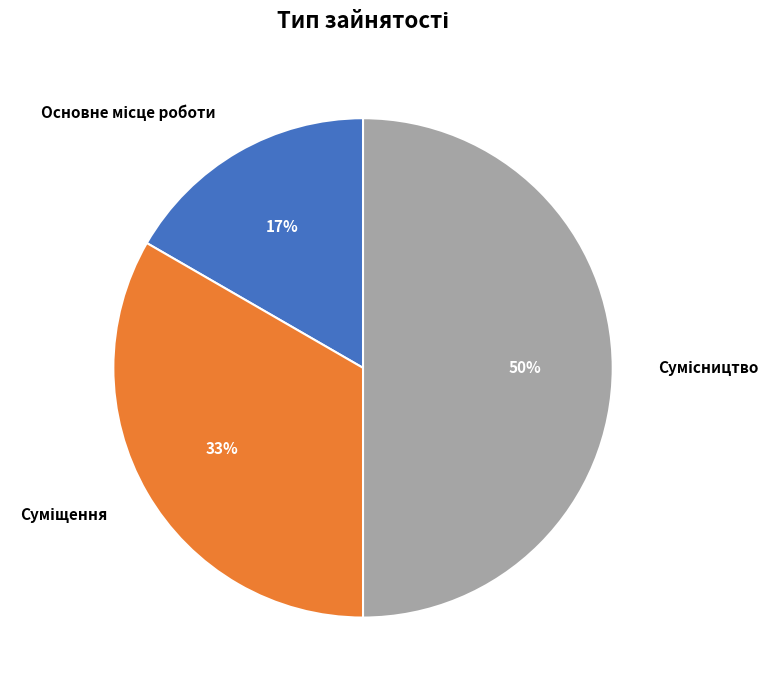

To the nearest percent, what is the average slice percentage?

33%